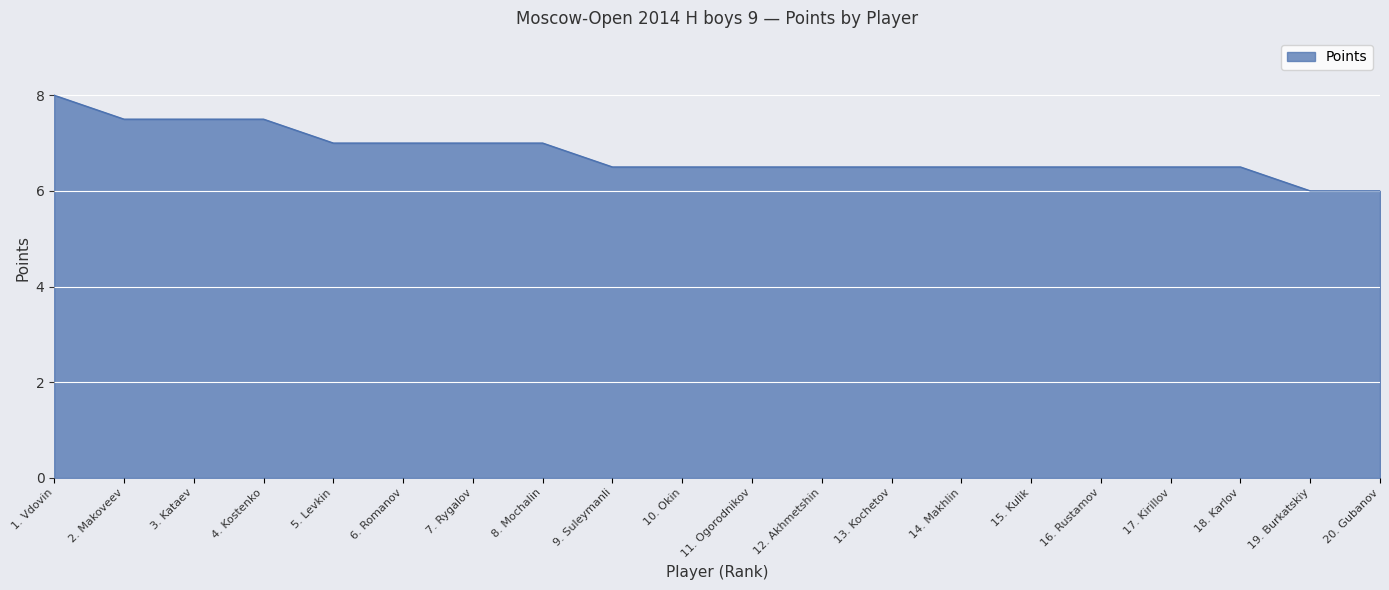

The chart shows a value of 3.5 at 13. Kochetov. True or false?

False